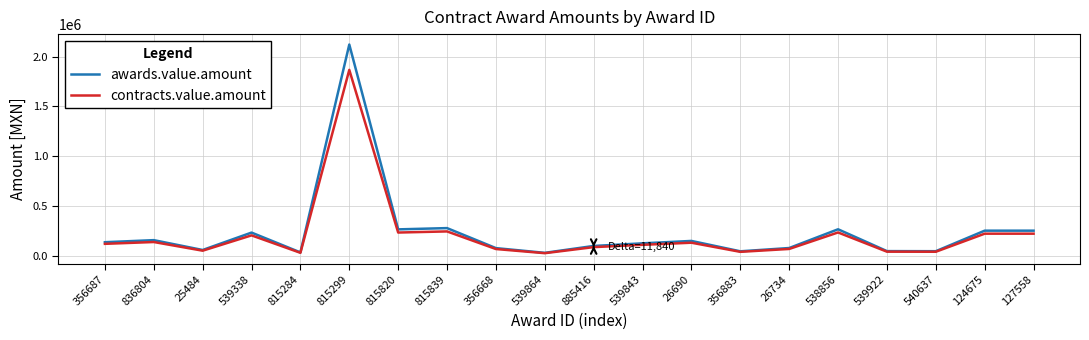

Which series has the largest total across all categories?

awards.value.amount